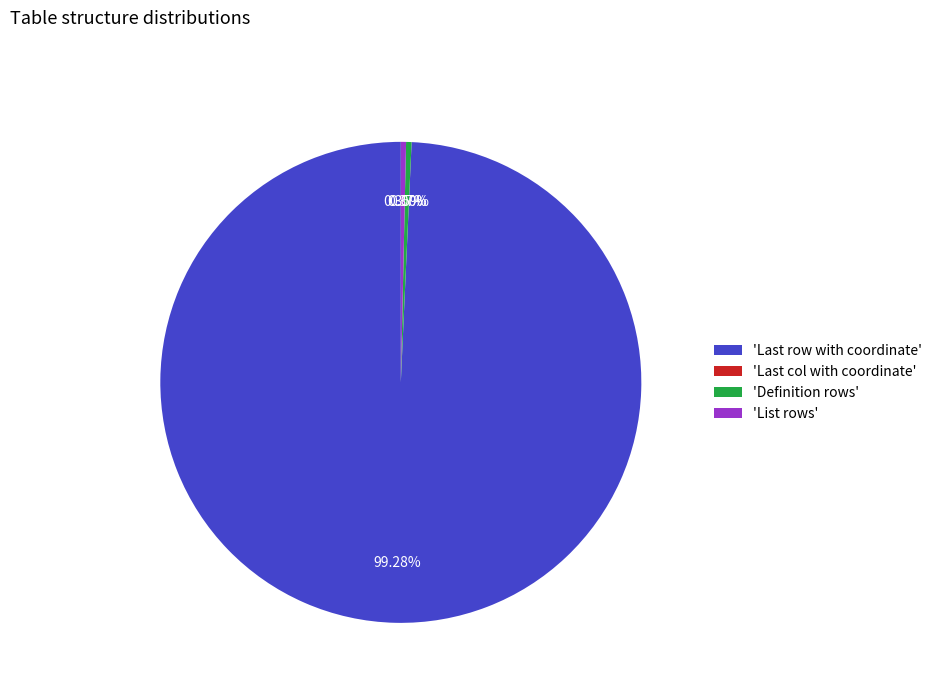

Is there a majority slice in this chart?

Yes